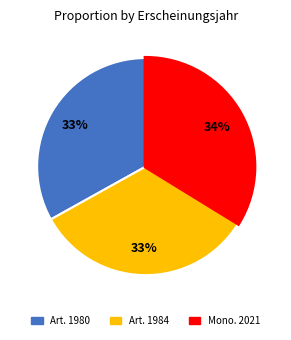

Combined, do Art. 1980 and Art. 1984 account for over 50%?

Yes